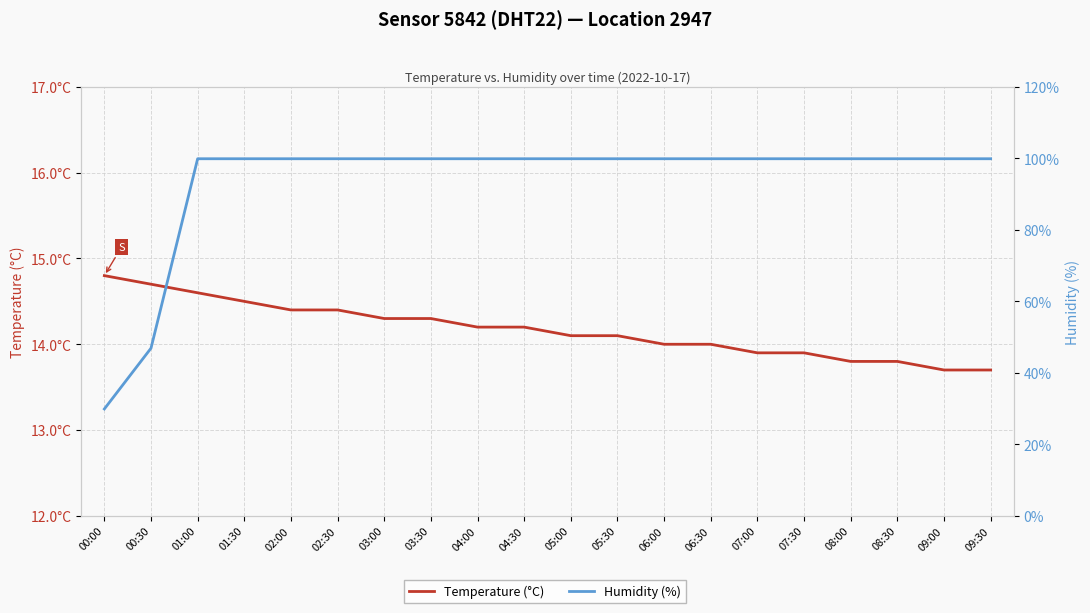

Which series changed the most between 01:00 and 03:30?

Temperature (°C)